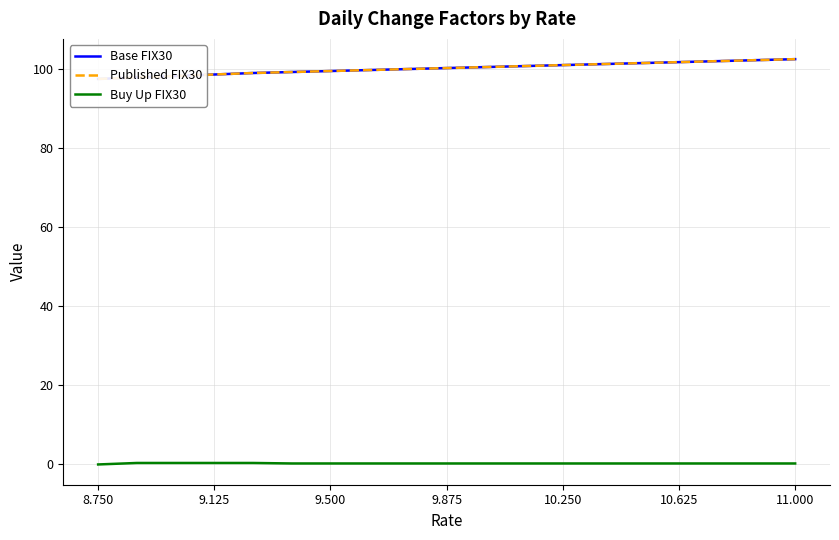

Which category has the lowest value in the Published FIX30 series?

8.750